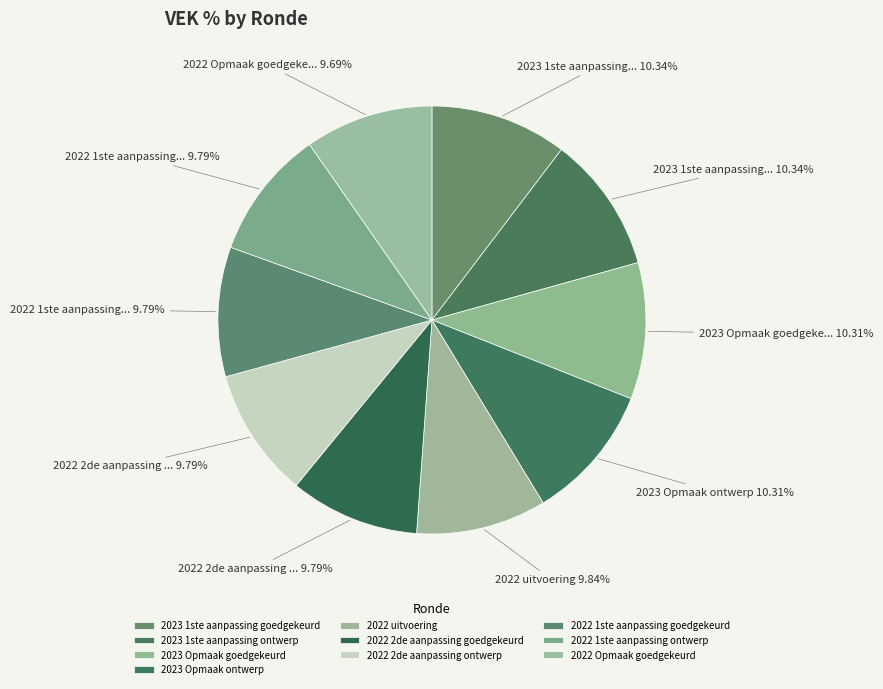

What is the largest slice in the pie chart?

2023 1ste aanpassing goedgekeurd